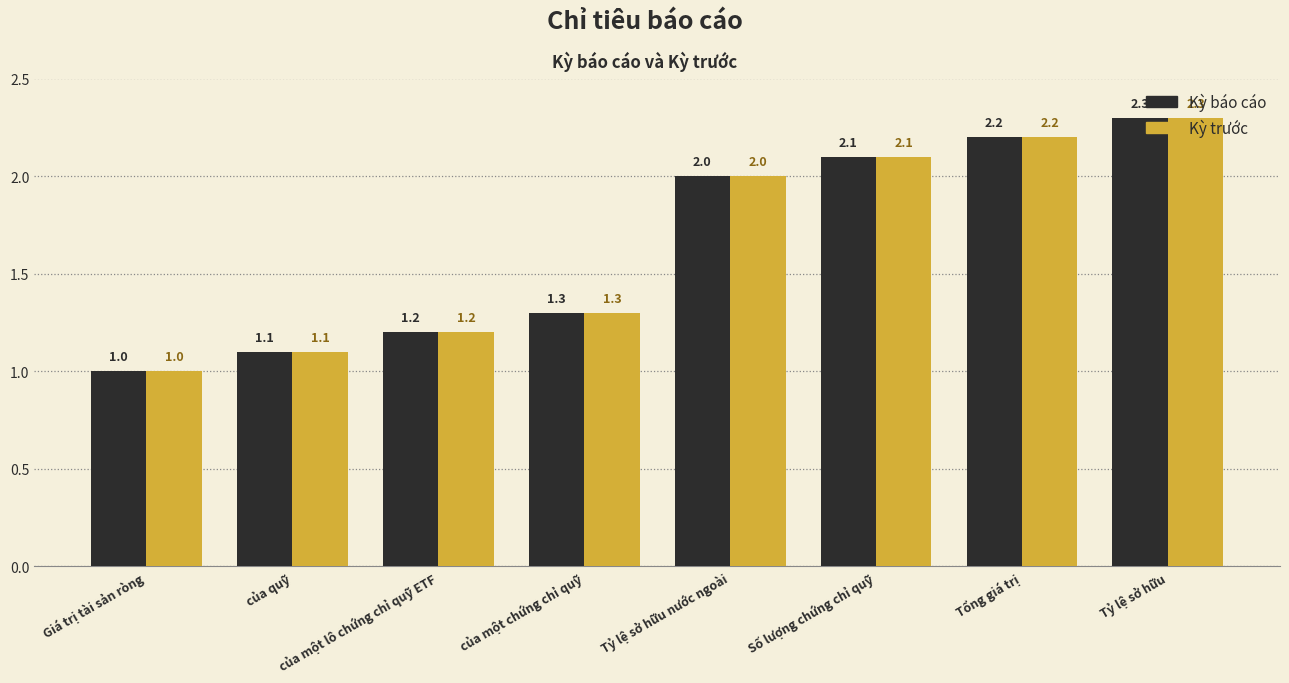

At which category is the sum across all series the highest?

Tỷ lệ sở hữu